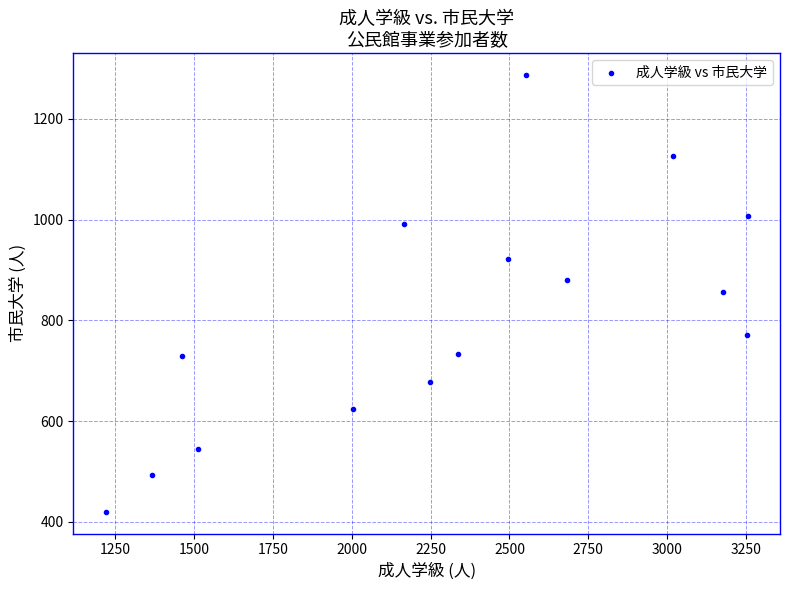

What is the range of X values (max minus min)?

2037